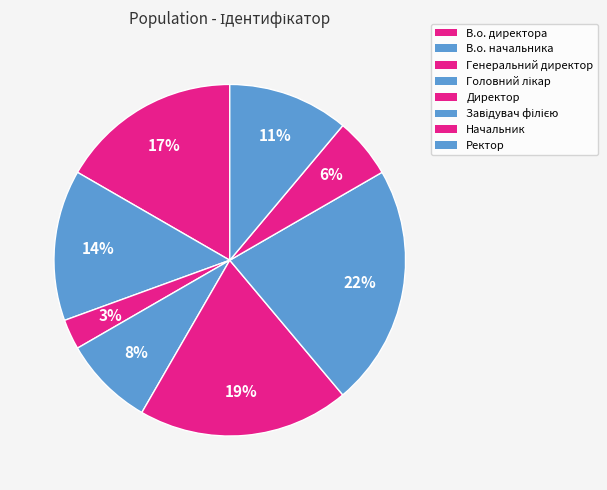

What portion of the pie excludes Генеральний директор?

97.2%